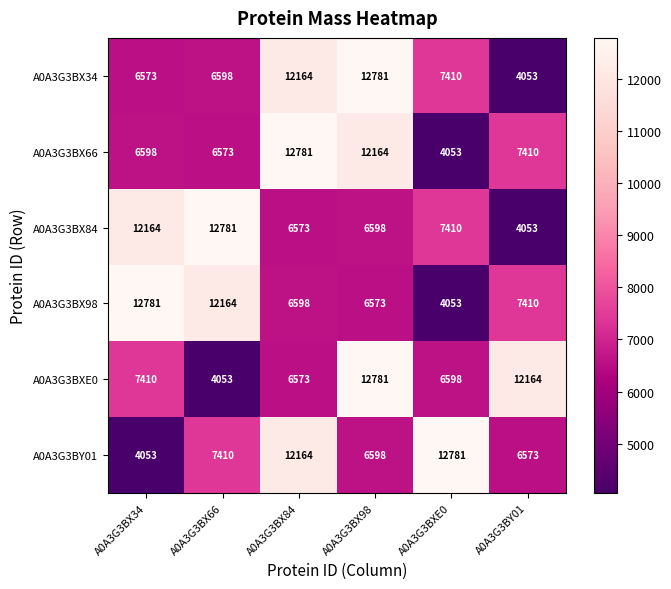

What is the difference between the highest and lowest values at A0A3G3BX34?

8728